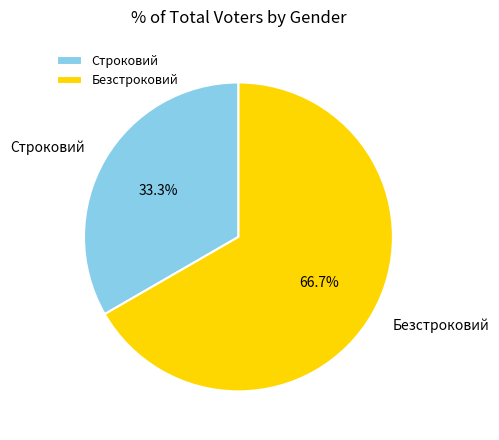

Between Безстроковий and Строковий, which is larger?

Безстроковий